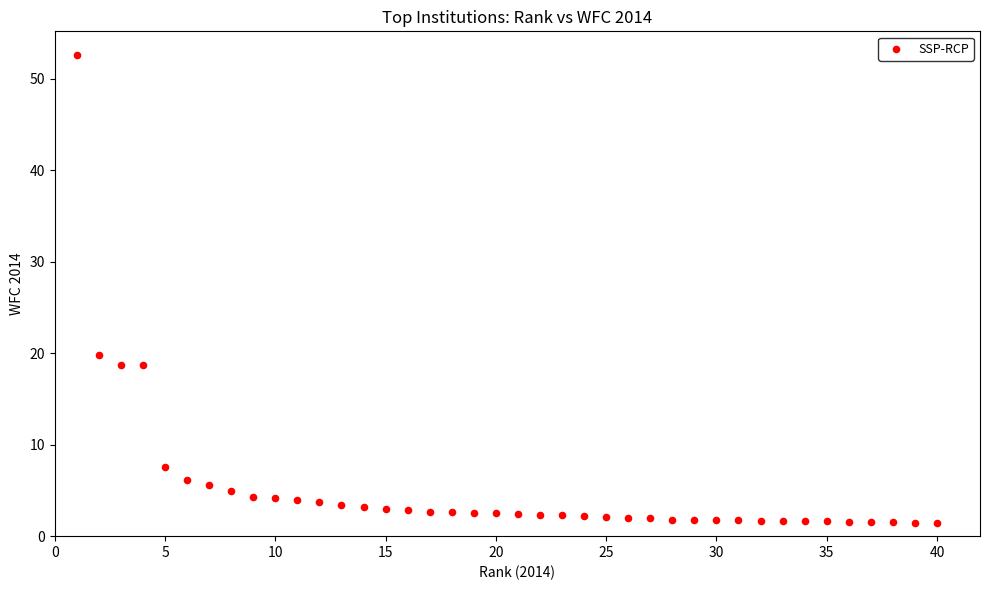

What is the range of X values (max minus min)?

39.0